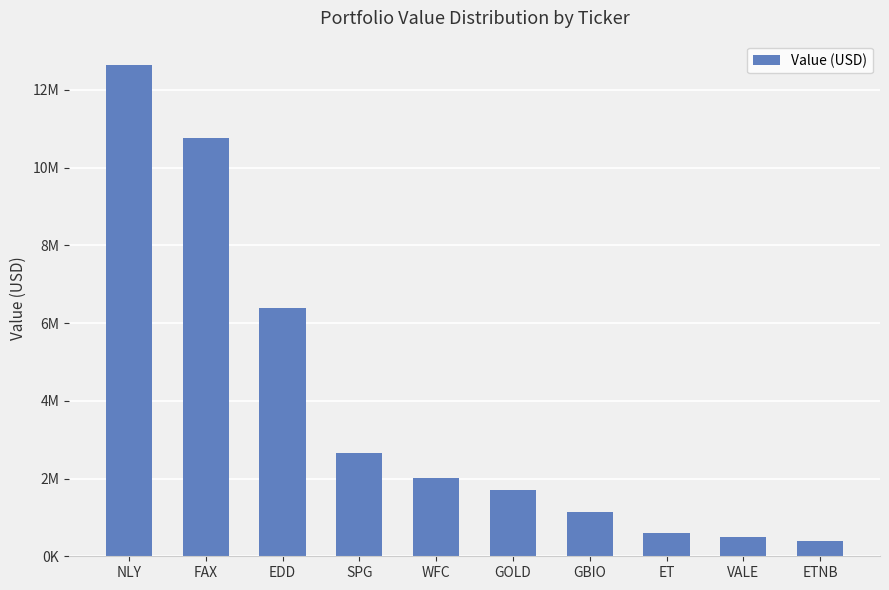

Reading left to right, list all the values displayed in this chart.

NLY=12631000	FAX=10760000	EDD=6392000	SPG=2644000	WFC=2022000	GOLD=1709000	GBIO=1149000	ET=590000	VALE=485000	ETNB=395000